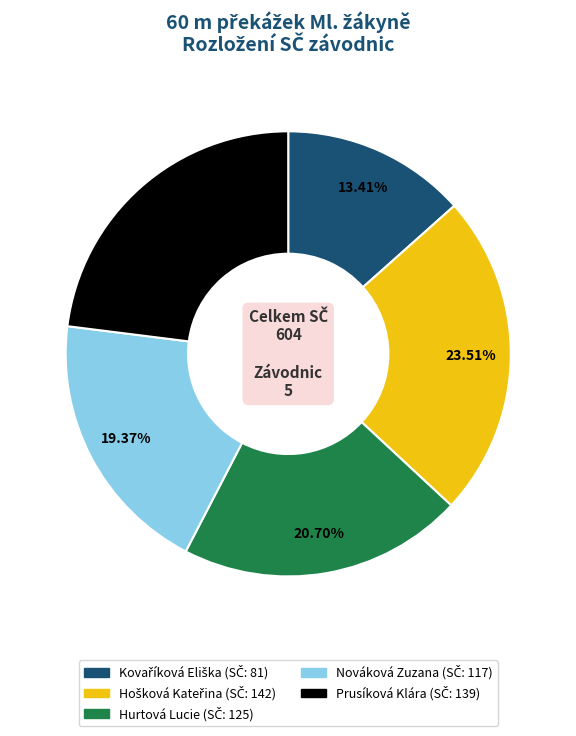

To the nearest percent, what is the average slice percentage?

20%